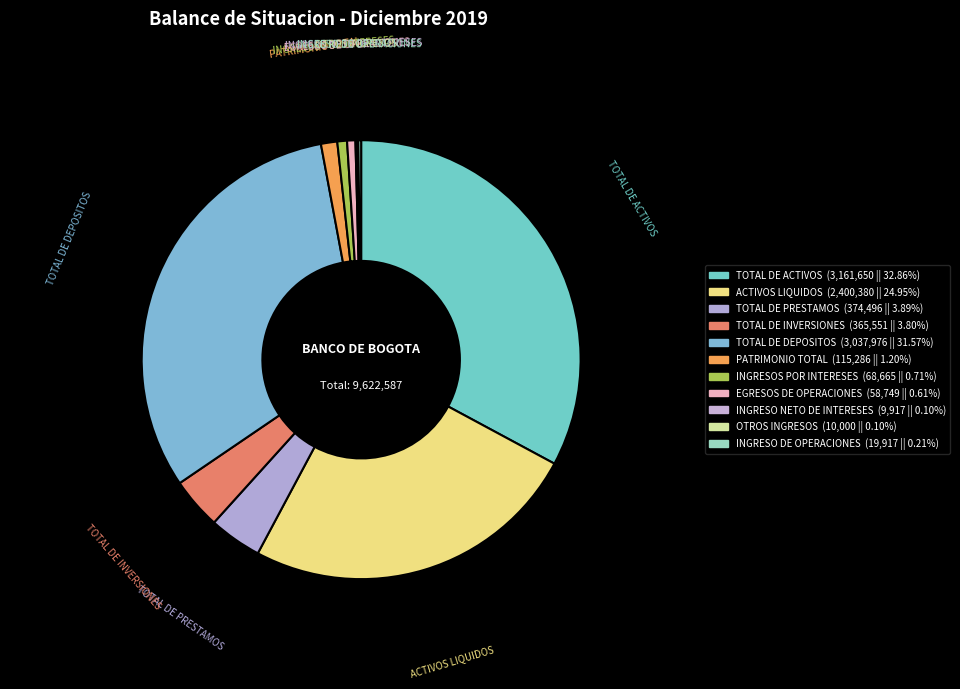

How many slices are in this pie chart?

11